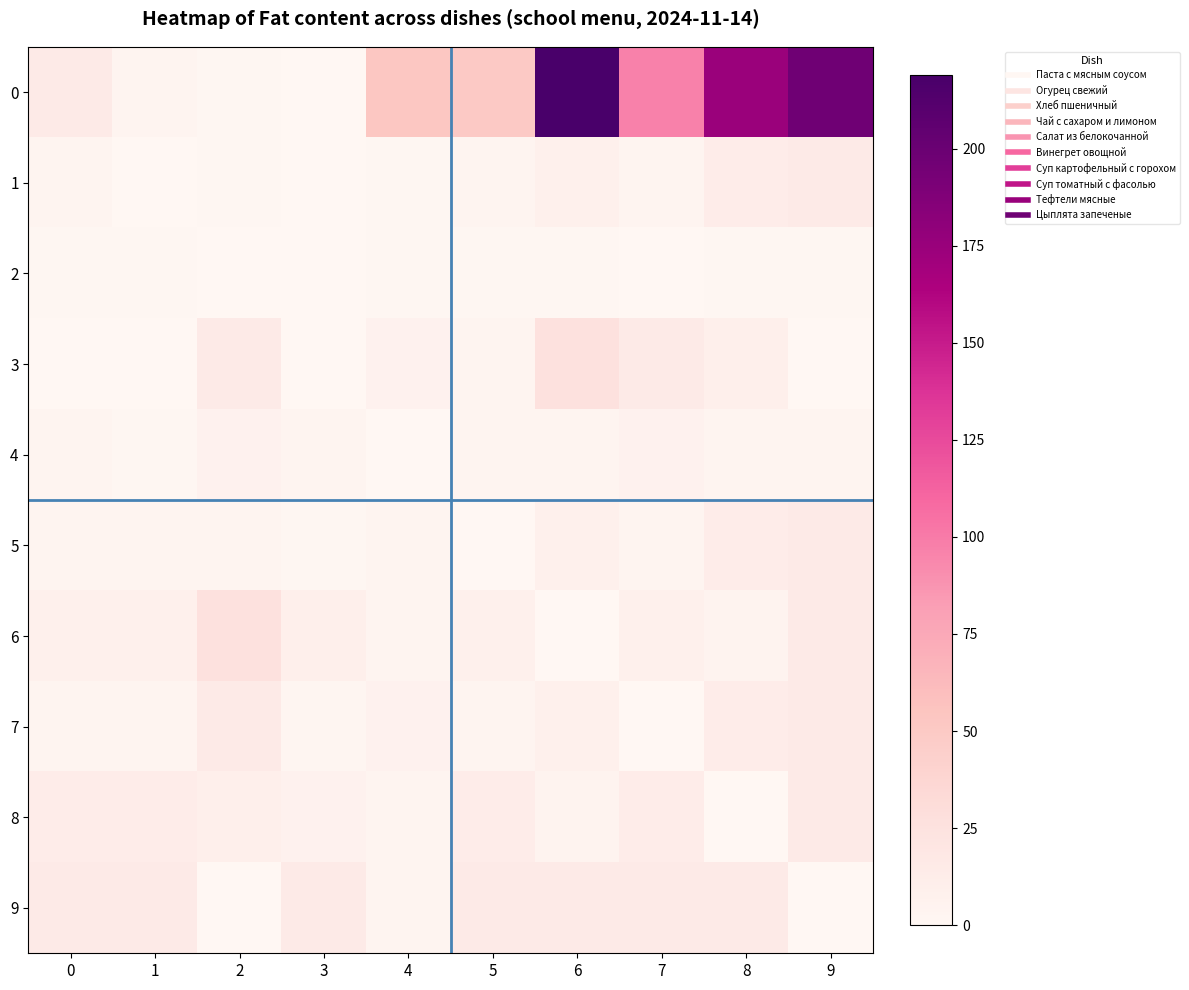

Which has a higher value, 5 or 0?

5